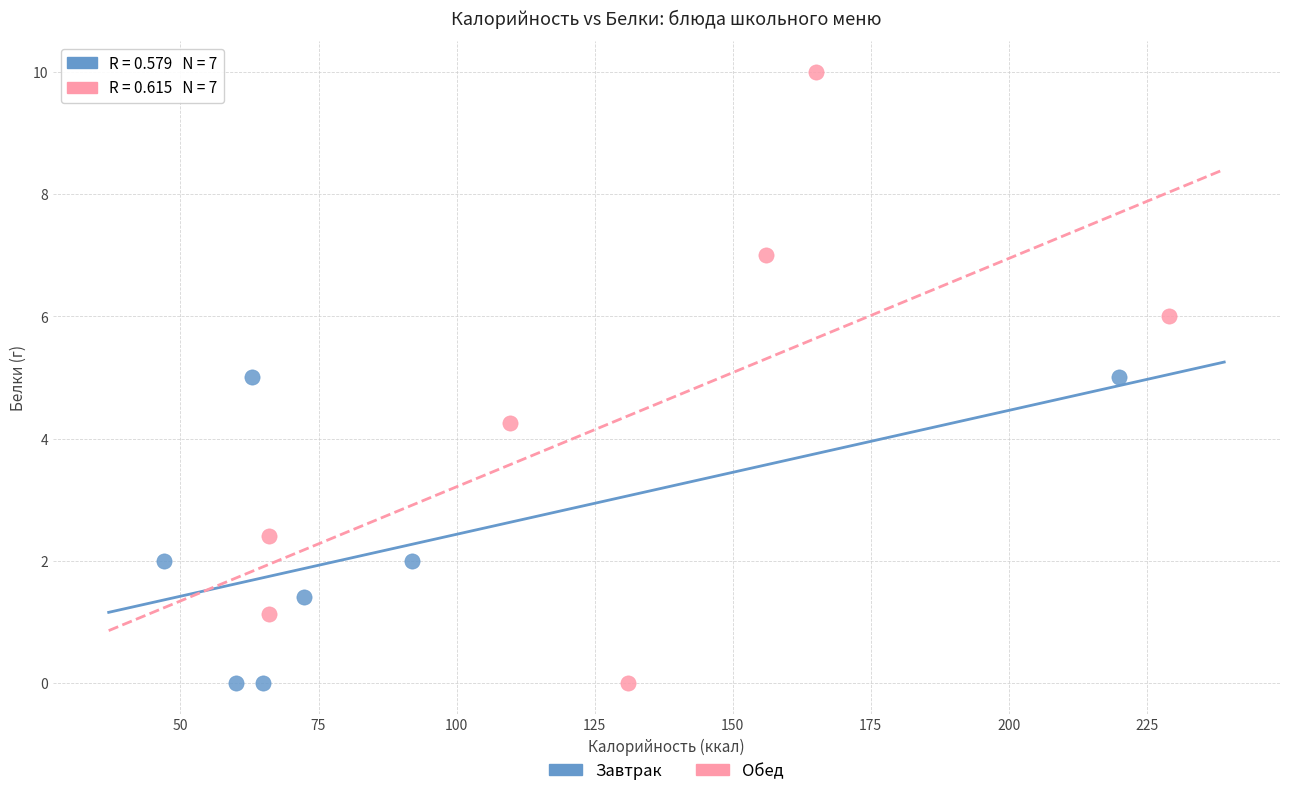

Which series has the largest Y range (max minus min)?

Обед